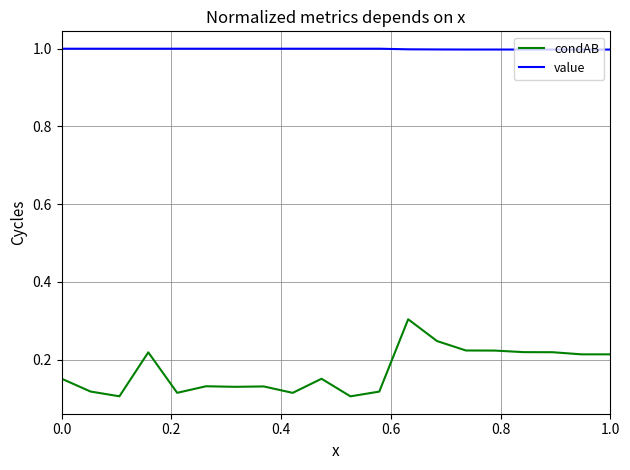

List the series in order of their peak value, highest first.

value, condAB